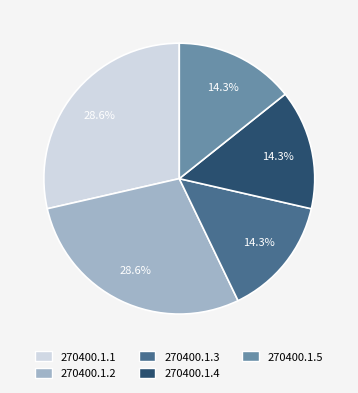

Which category has the smallest portion of the pie?

270400.1.3